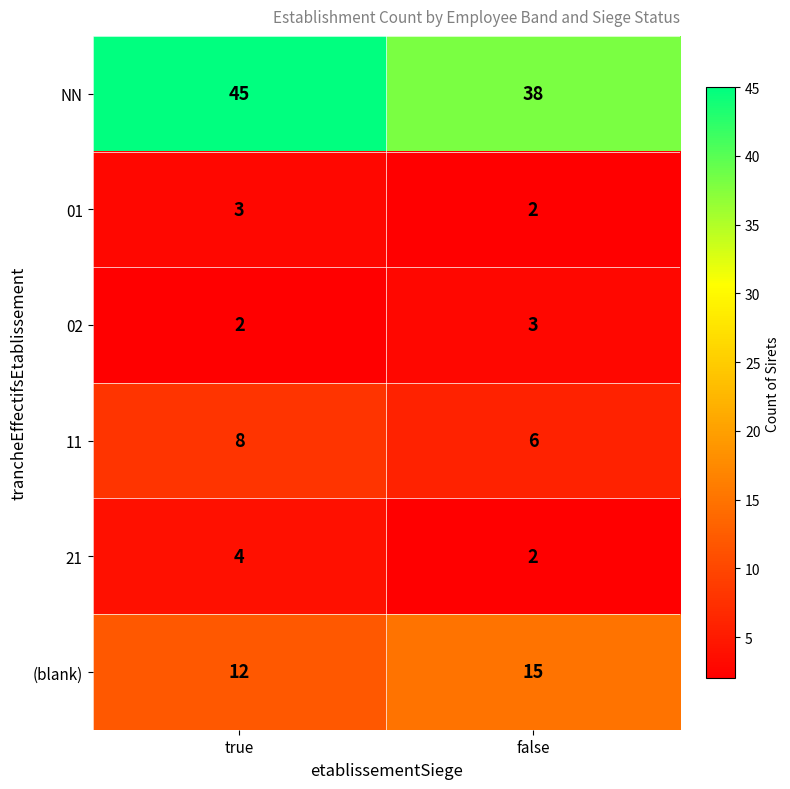

What is the average value of the 21 series?

3